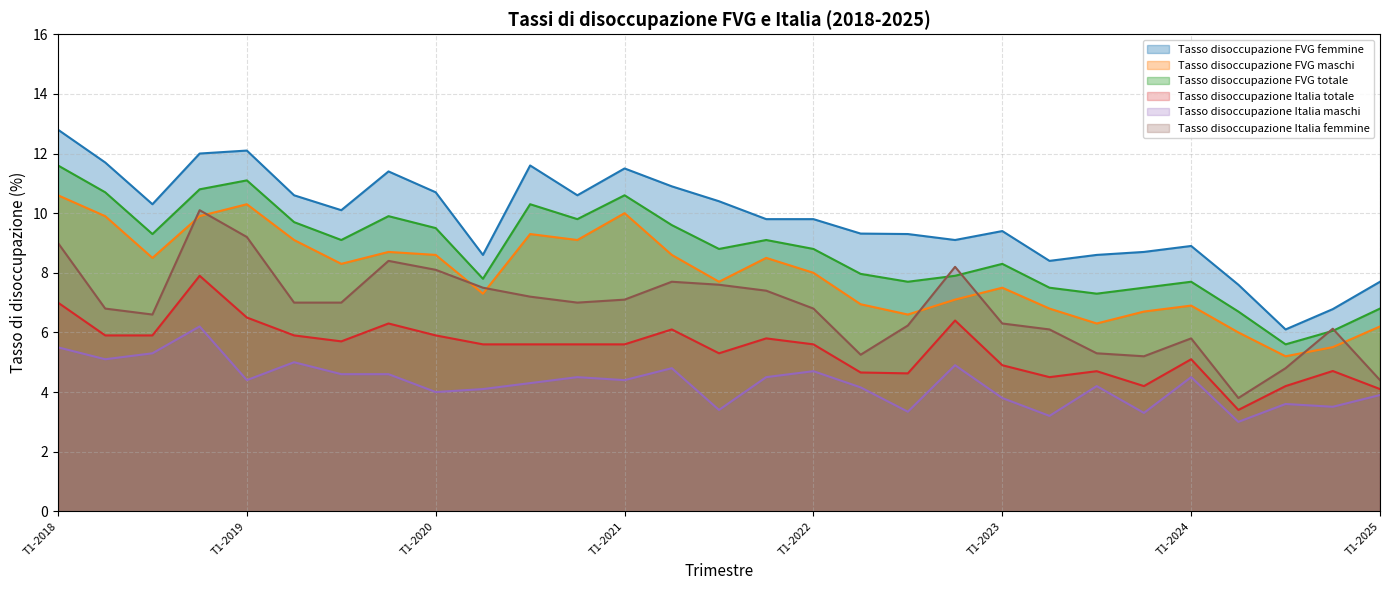

Reading right to left, what are all the values shown in this chart?

Tasso disoccupazione FVG femmine: 7.7	6.8	6.1	7.6	8.9	8.7	8.6	8.4	9.4	9.1	9.3	9.3	9.8	9.8	10.4	10.9	11.5	10.6	11.6	8.6	10.7	11.4	10.1	10.6	12.1	12.0	10.3	11.7	12.8
Tasso disoccupazione FVG maschi: 6.2	5.5	5.2	6.0	6.9	6.7	6.3	6.8	7.5	7.1	6.6	6.9	8.0	8.5	7.7	8.6	10.0	9.1	9.3	7.3	8.6	8.7	8.3	9.1	10.3	9.9	8.5	9.9	10.6
Tasso disoccupazione FVG totale: 6.8	6.1	5.6	6.7	7.7	7.5	7.3	7.5	8.3	7.9	7.7	8.0	8.8	9.1	8.8	9.6	10.6	9.8	10.3	7.8	9.5	9.9	9.1	9.7	11.1	10.8	9.3	10.7	11.6
Tasso disoccupazione Italia totale: 4.1	4.7	4.2	3.4	5.1	4.2	4.7	4.5	4.9	6.4	4.6	4.7	5.6	5.8	5.3	6.1	5.6	5.6	5.6	5.6	5.9	6.3	5.7	5.9	6.5	7.9	5.9	5.9	7.0
Tasso disoccupazione Italia maschi: 3.9	3.5	3.6	3.0	4.5	3.3	4.2	3.2	3.8	4.9	3.3	4.2	4.7	4.5	3.4	4.8	4.4	4.5	4.3	4.1	4.0	4.6	4.6	5.0	4.4	6.2	5.3	5.1	5.5
Tasso disoccupazione Italia femmine: 4.4	6.1	4.8	3.8	5.8	5.2	5.3	6.1	6.3	8.2	6.2	5.3	6.8	7.4	7.6	7.7	7.1	7.0	7.2	7.5	8.1	8.4	7.0	7.0	9.2	10.1	6.6	6.8	9.0